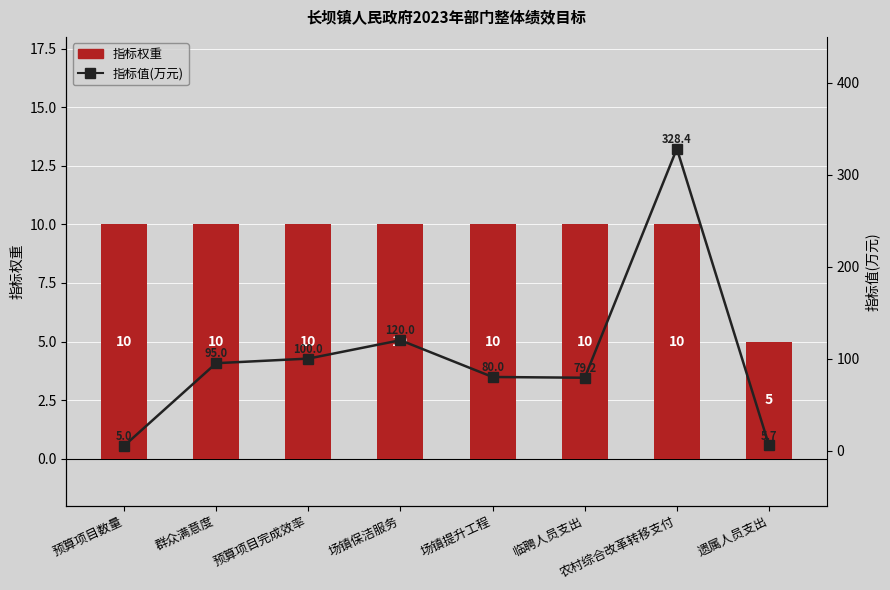

Which category has the lowest value in the 指标权重 series?

遗属人员支出